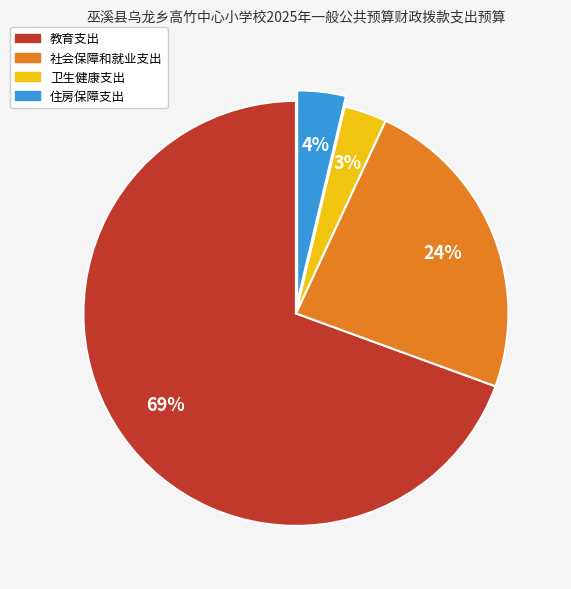

What is the ratio of the value at 社会保障和就业支出 to the value at 教育支出?

0.3